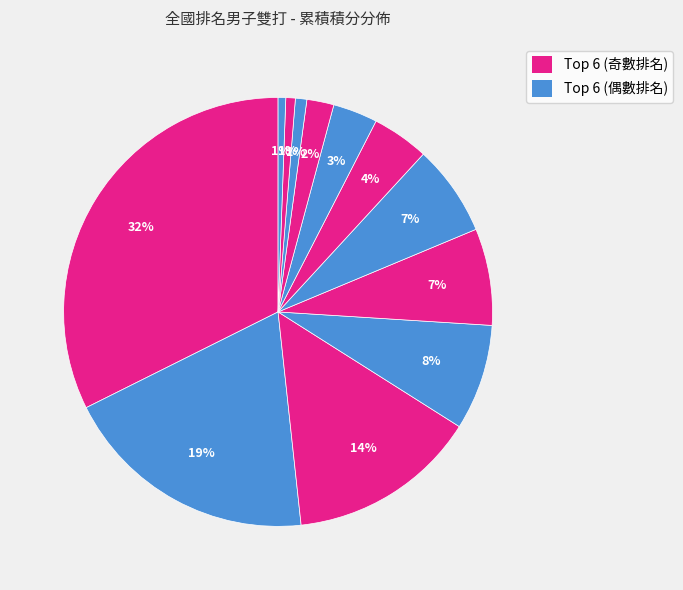

Count the number of slices in the pie.

12